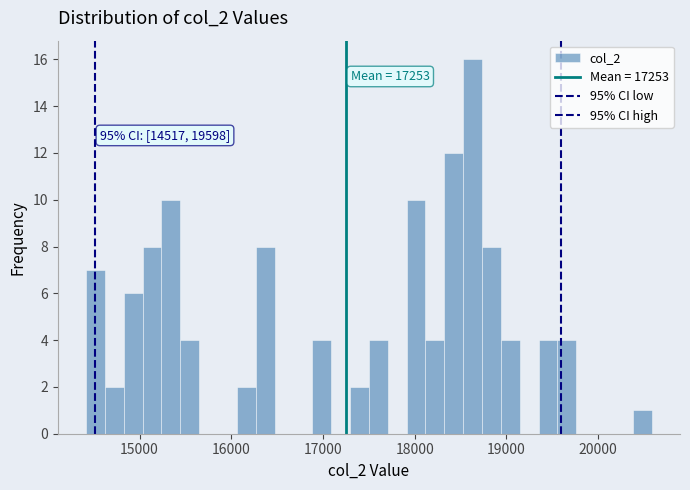

Read against the x-axis, roughly where is the centre of the tallest bar?

18600